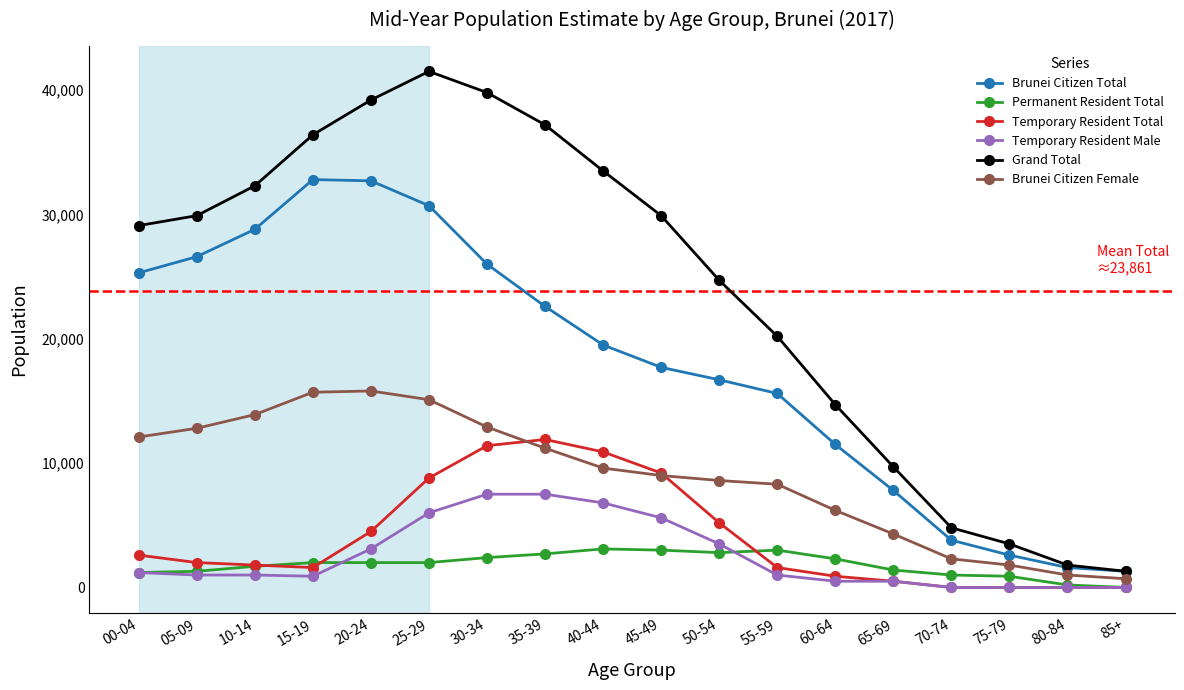

Which series has the largest total across all categories?

Grand Total